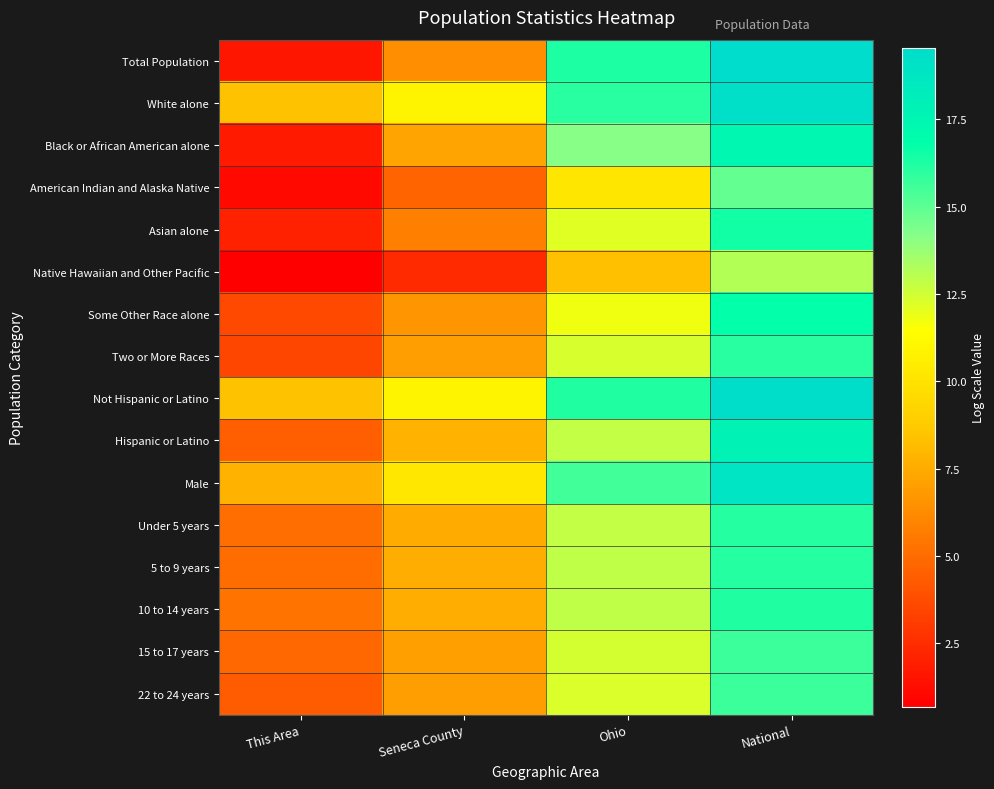

Between This Area and National, which series saw the biggest shift?

Total Population